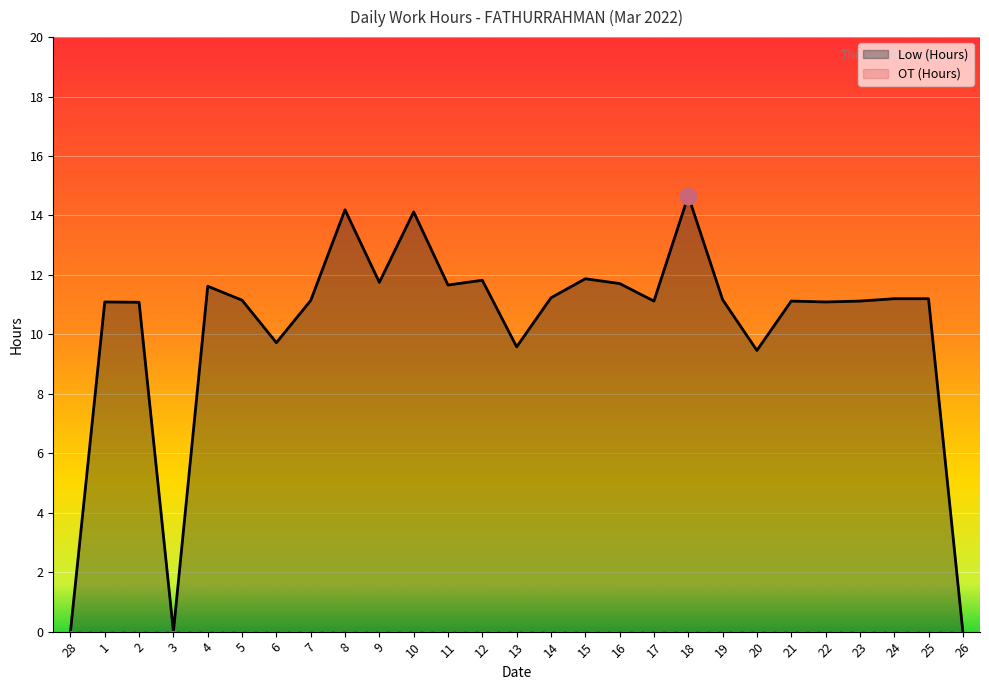

Rank the categories by value from highest to lowest.

18, 8, 10, 15, 12, 9, 16, 11, 4, 14, 24, 25, 19, 5, 7, 17, 21, 23, 1, 22, 2, 6, 13, 20, 28, 3, 26